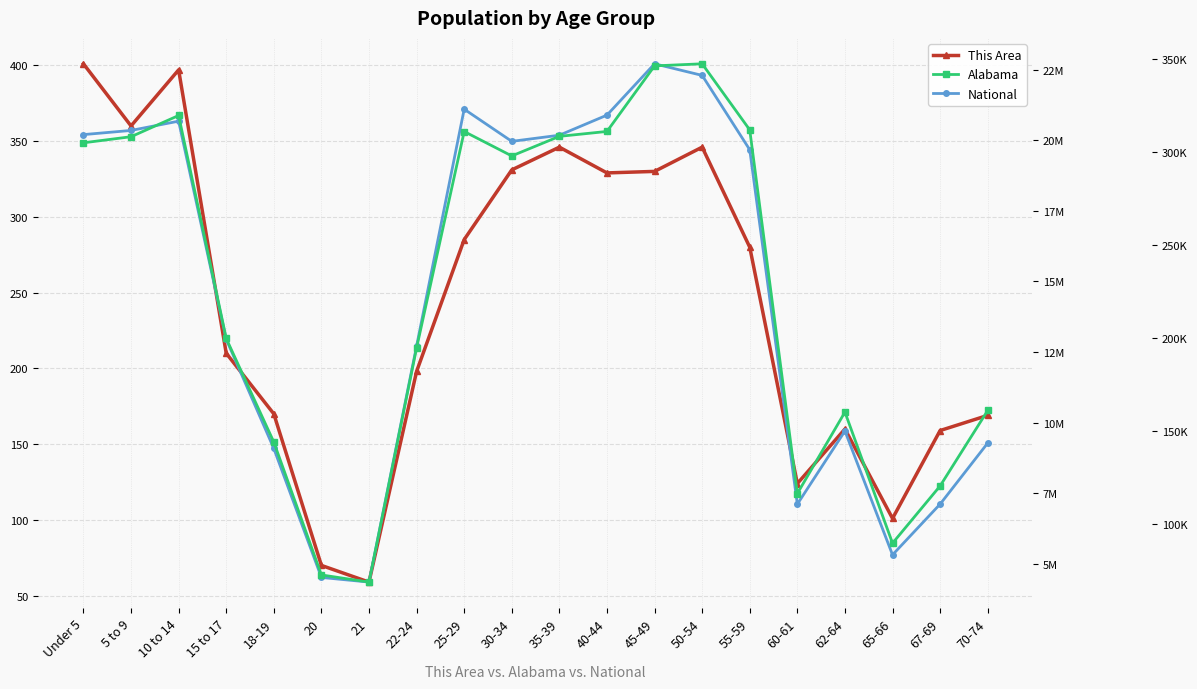

Where does the Alabama series first go above 297888?

Under 5